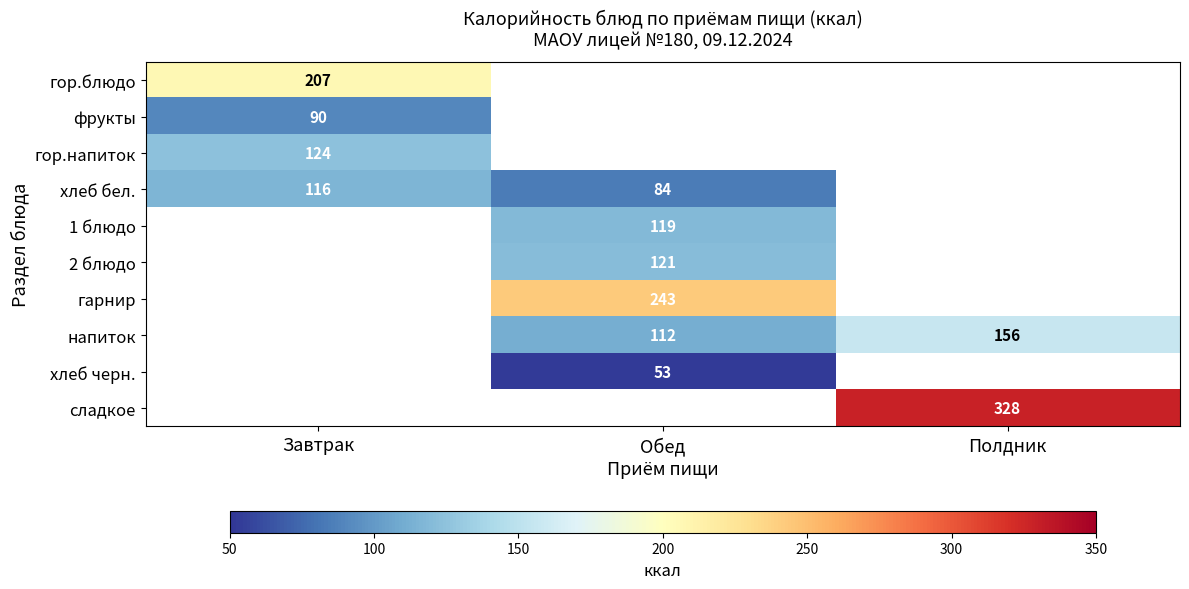

The сладкое series shows 328 at Полдник. True or false?

True